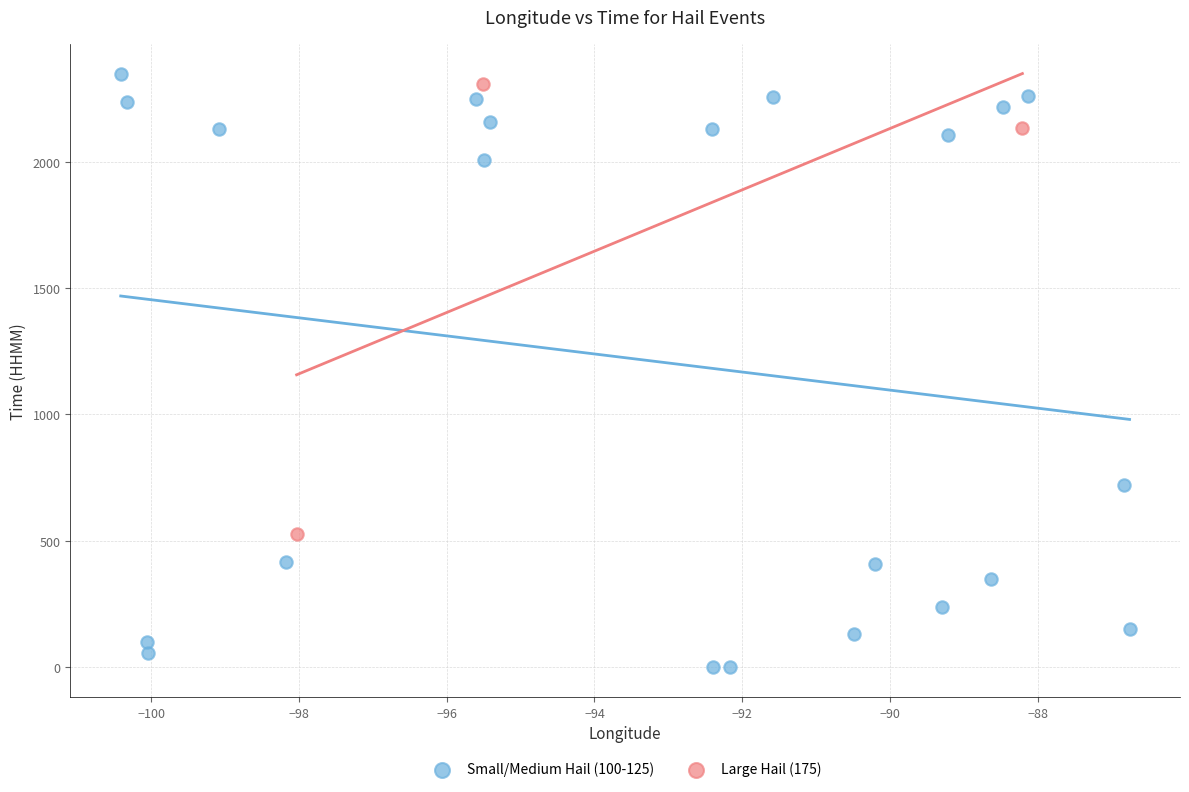

Which series reaches the minimum Y coordinate?

Small/Medium Hail (100-125)